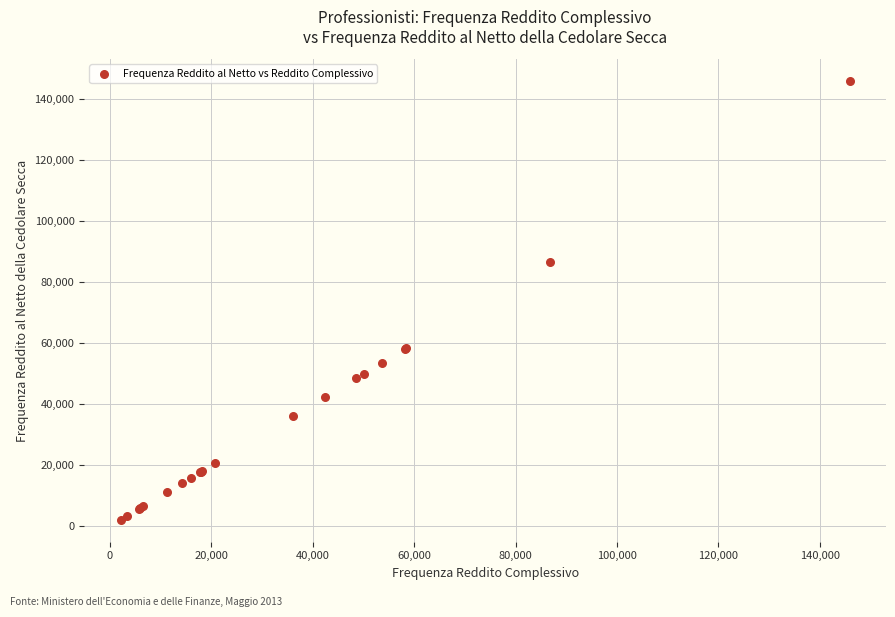

What Y value in the scatter plot is closest to 74011?

86755